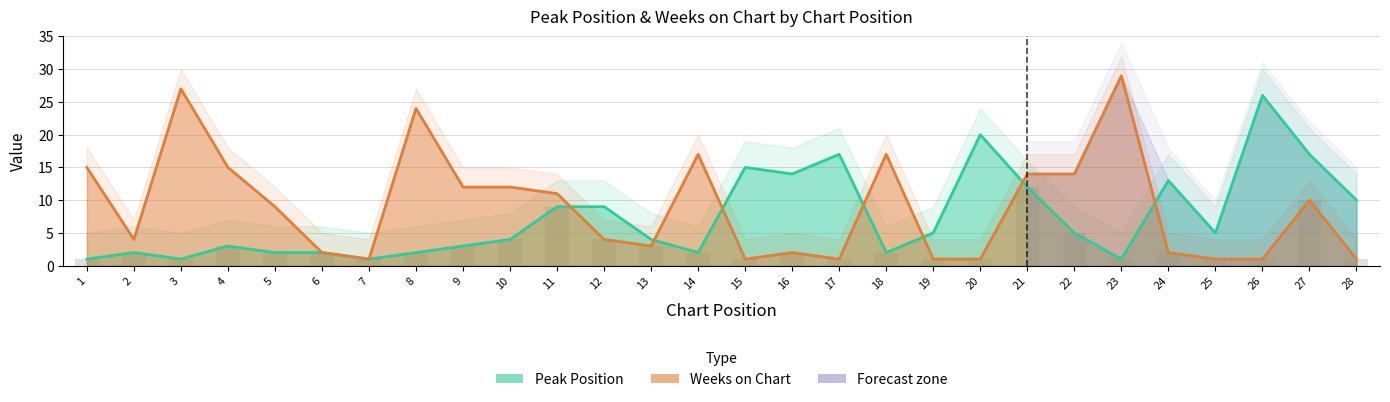

List the labels in order of Weeks on Chart value, largest first.

23, 3, 8, 14, 18, 1, 4, 21, 22, 9, 10, 11, 27, 5, 2, 12, 13, 6, 16, 24, 7, 15, 17, 19, 20, 25, 26, 28